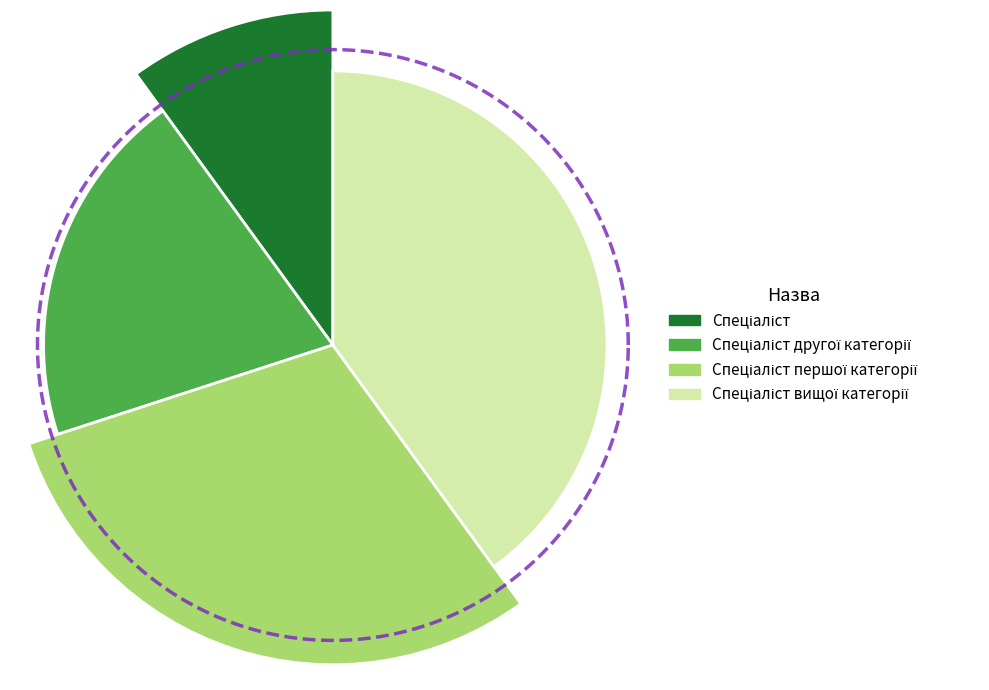

The Спеціаліст slice represents 10% of the pie. True or false?

True